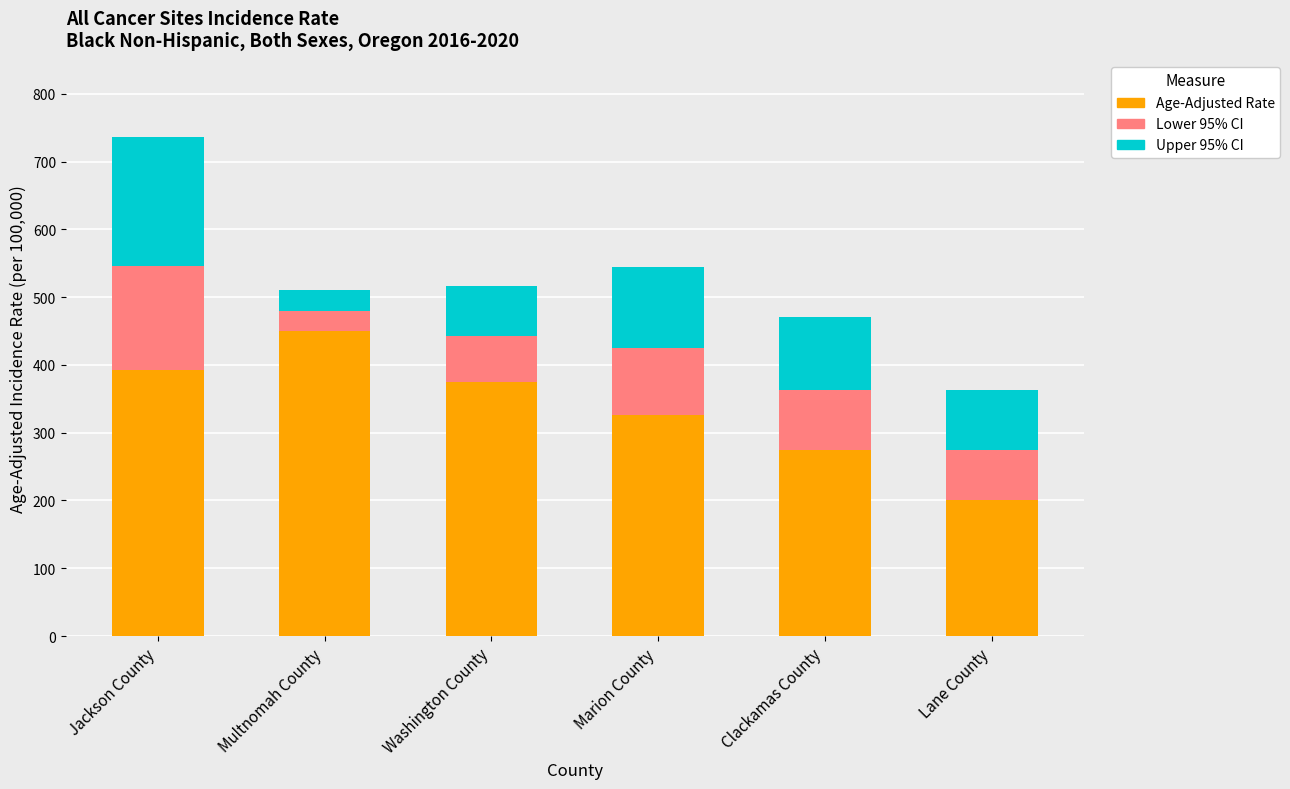

Rank the series by their maximum value, from lowest to highest.

Lower 95% CI, Upper 95% CI, Age-Adjusted Rate